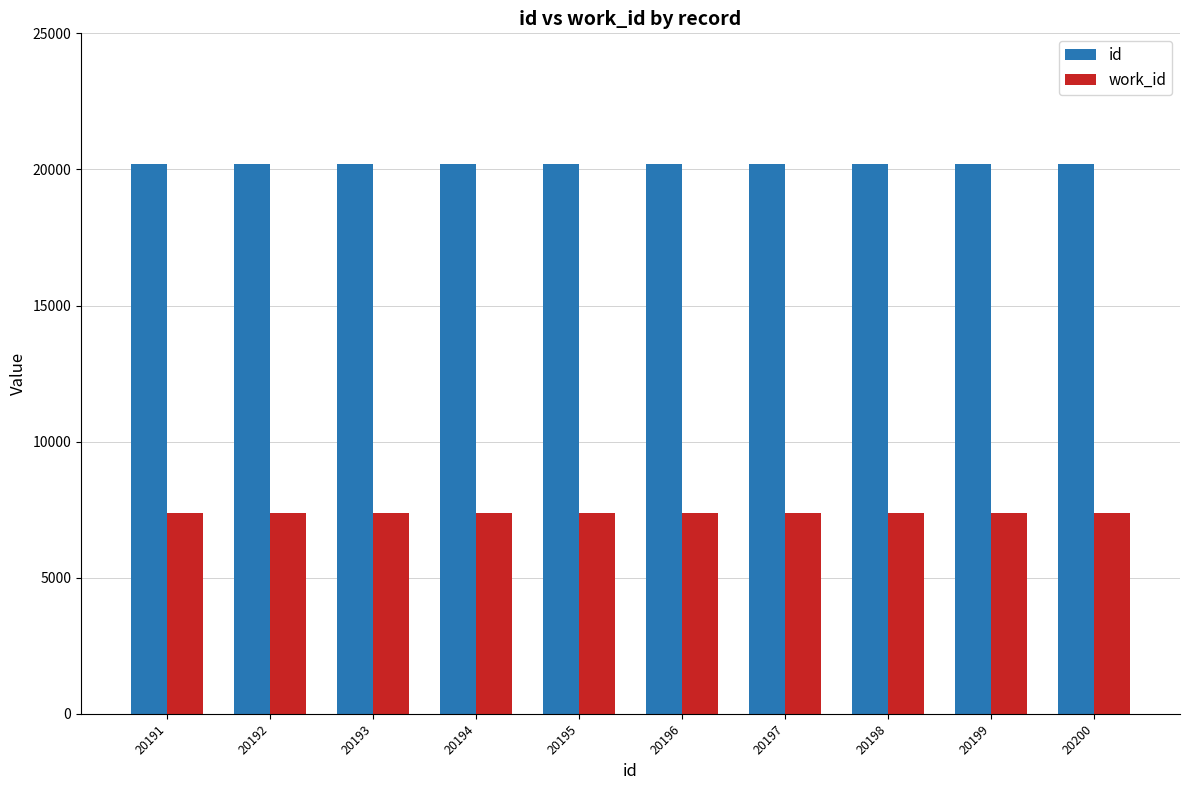

Are the bars grouped side by side (vs. stacked)?

Yes